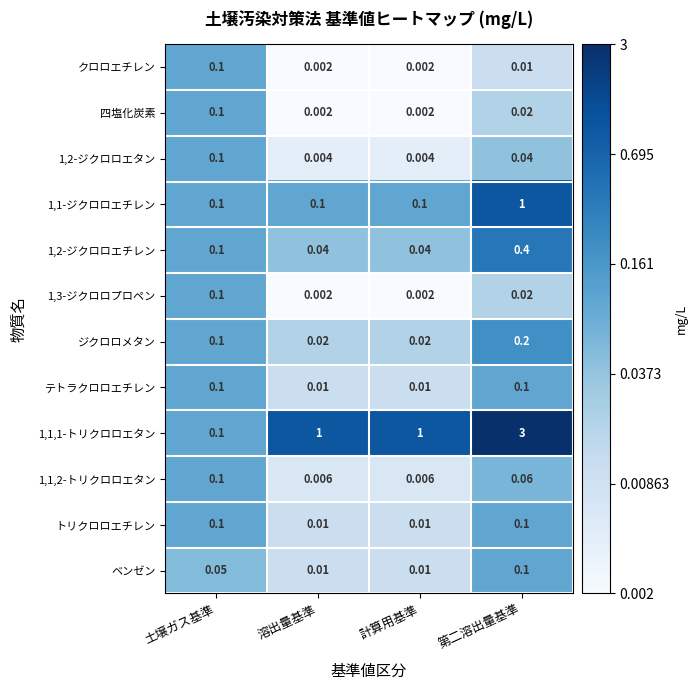

Which series changed the most between 土壌ガス基準 and 第二溶出量基準?

1,1,1-トリクロロエタン